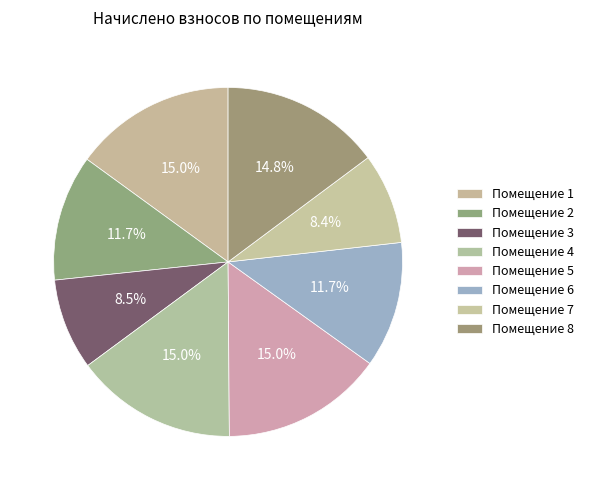

To the nearest percent, what is the average slice percentage?

12%